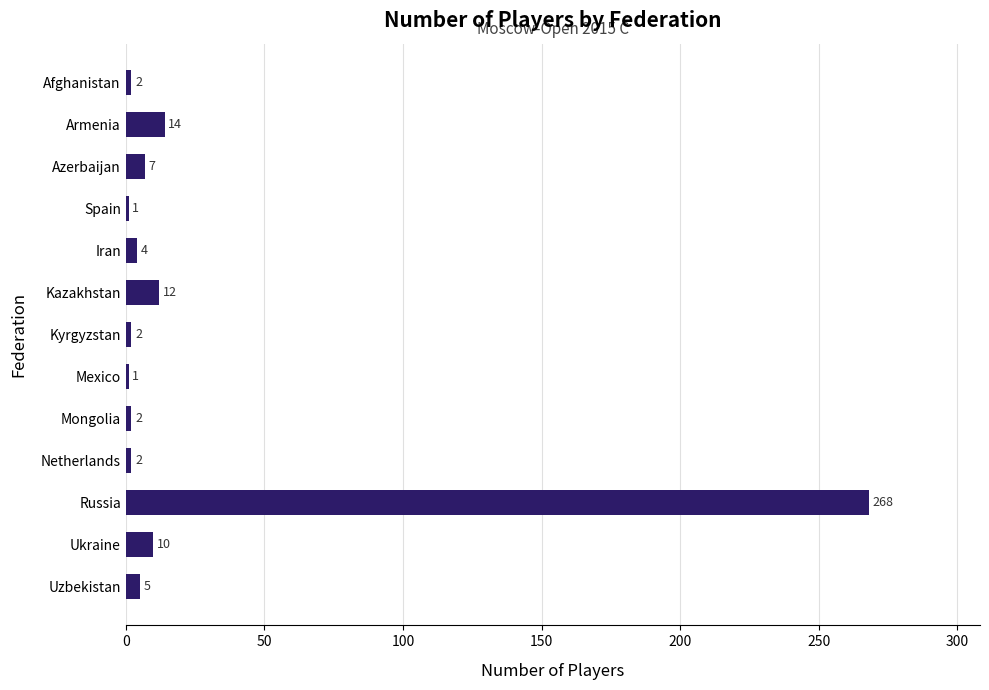

How many categories are shown in the chart?

13